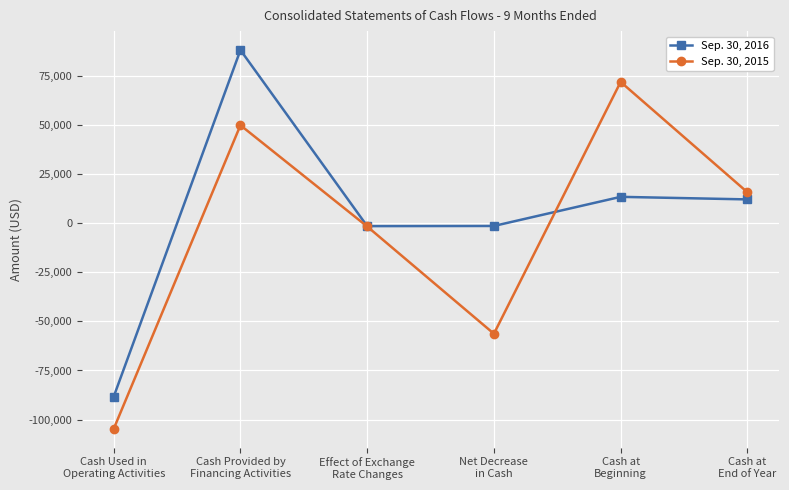

Which series has the largest total across all categories?

Sep. 30, 2016